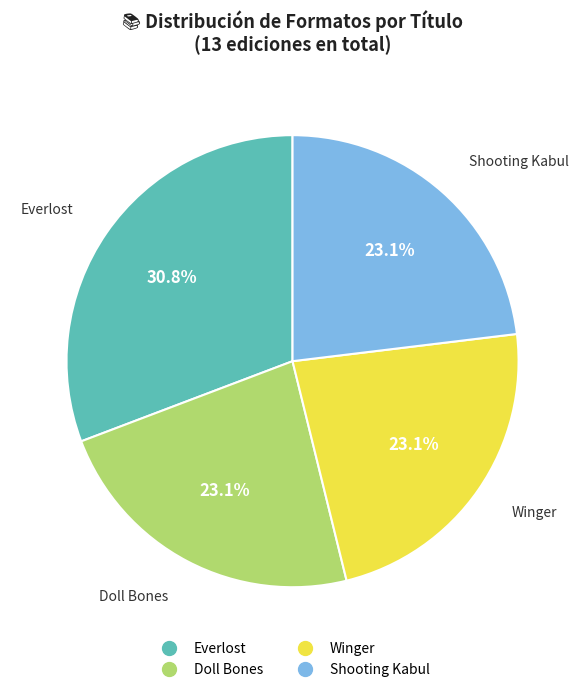

To the nearest percent, what is the average slice percentage?

25%